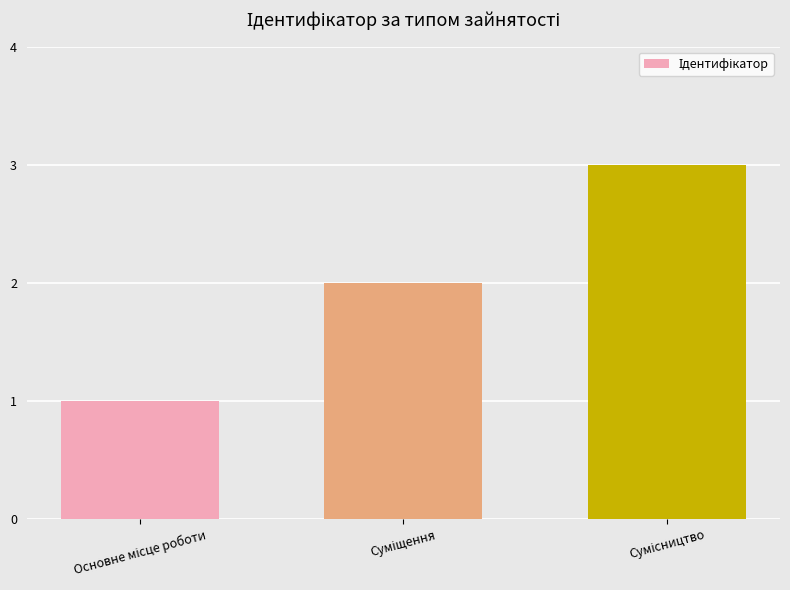

What is the maximum value shown in the chart?

3